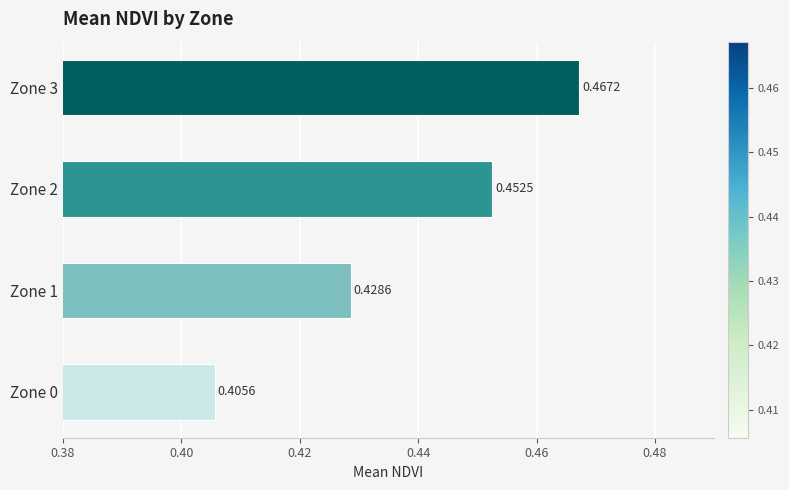

Does the chart contain stacked bars?

No